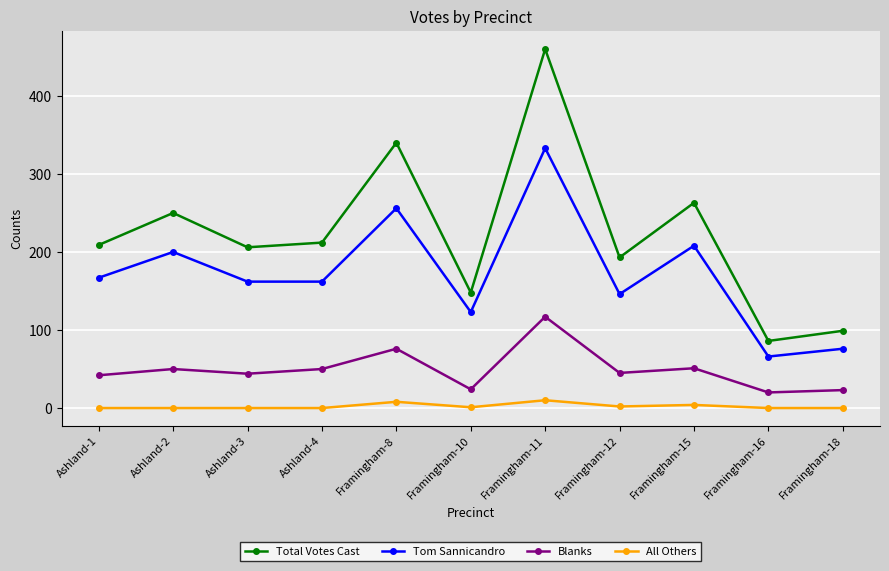

Which series changed the most between Framingham-10 and Framingham-11?

Total Votes Cast